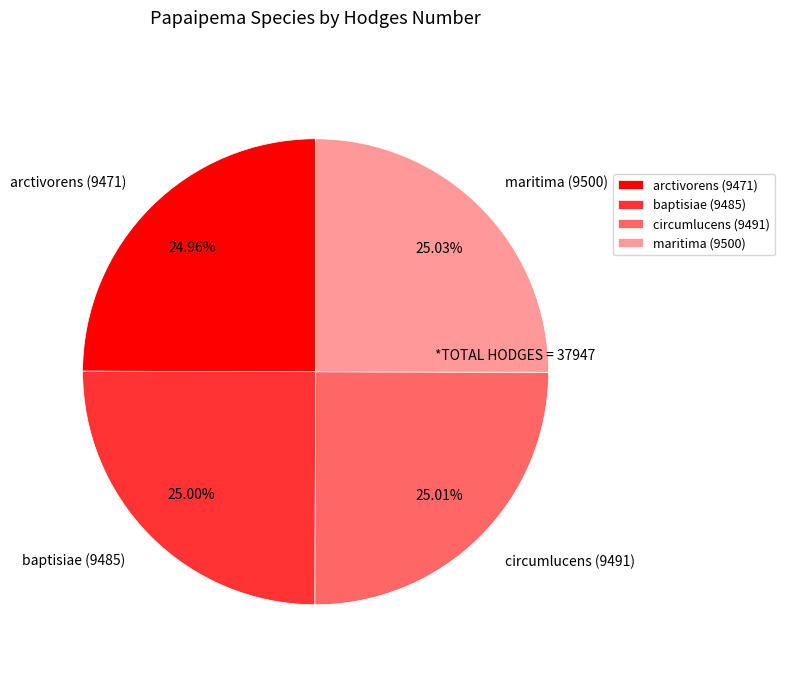

Approximately how many times larger is the value at maritima (9500) compared to arctivorens (9471)?

1.0